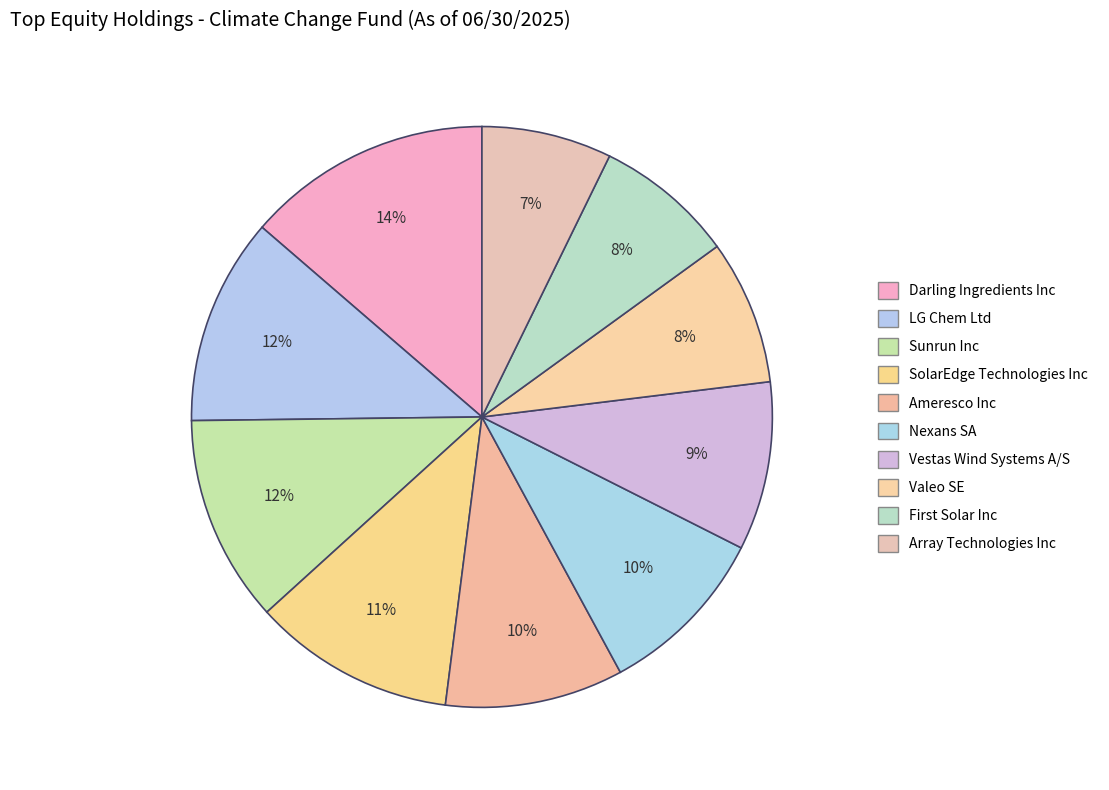

To the nearest percent, what percentage of the pie is Sunrun Inc?

12%